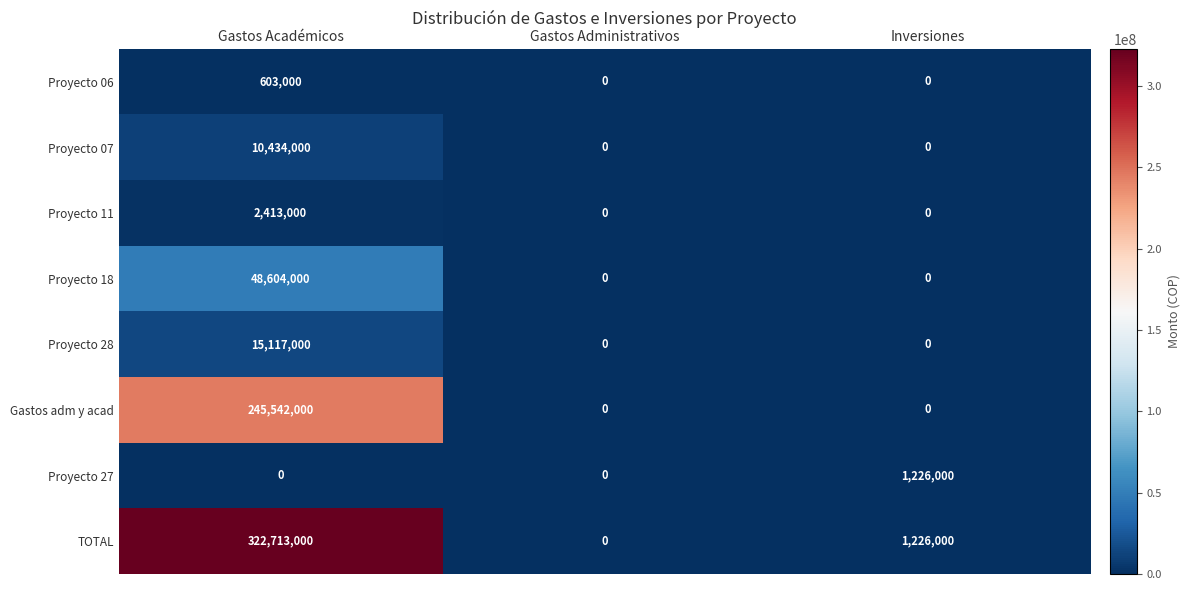

Reading left to right, what are all the values shown in this chart?

Proyecto 06: 603000	0	0
Proyecto 07: 10434000	0	0
Proyecto 11: 2413000	0	0
Proyecto 18: 48604000	0	0
Proyecto 28: 15117000	0	0
Gastos adm y acad: 245542000	0	0
Proyecto 27: 0	0	1226000
TOTAL: 322713000	0	1226000